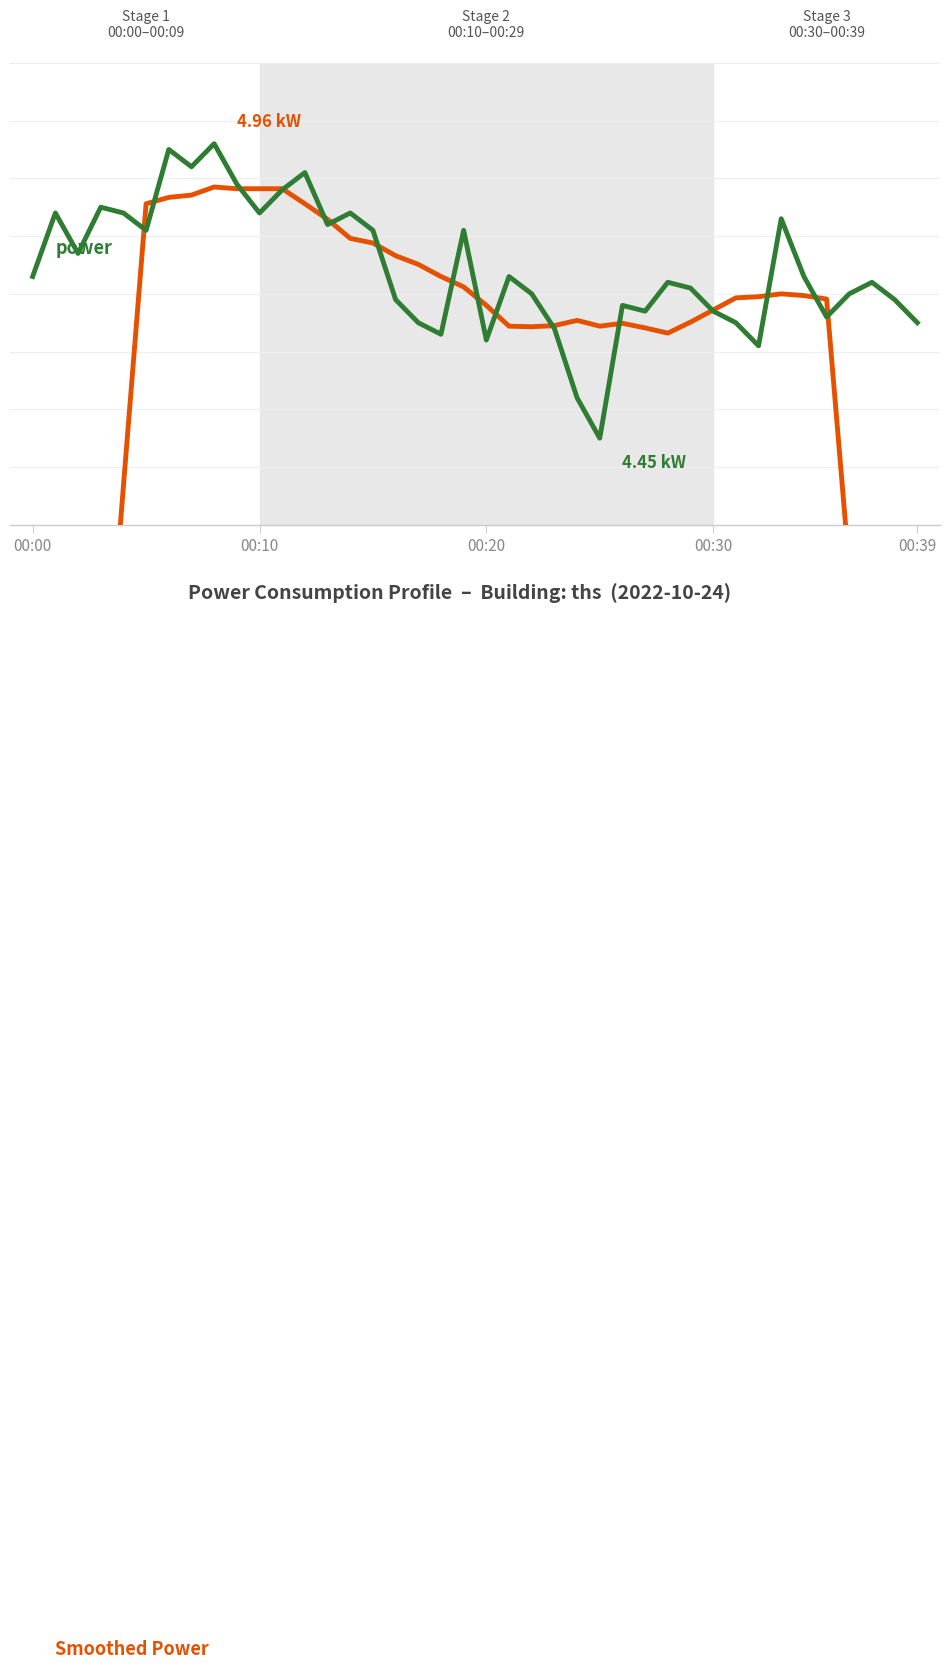

What is the difference between the highest and lowest values at 12?

0.1